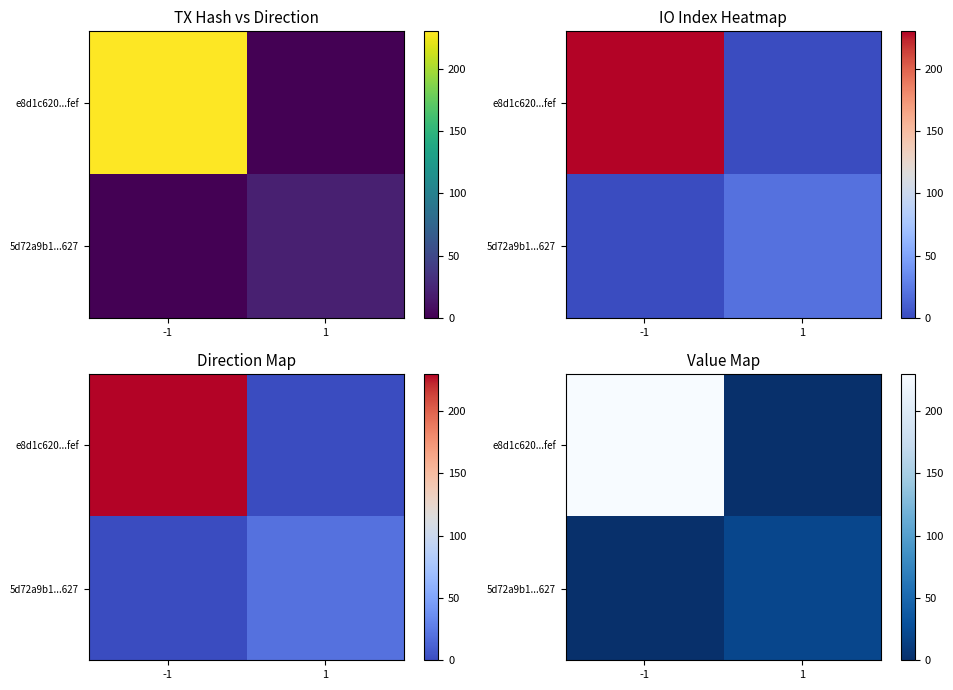

Rank the categories by e8d1c620...fef value from lowest to highest.

1, -1